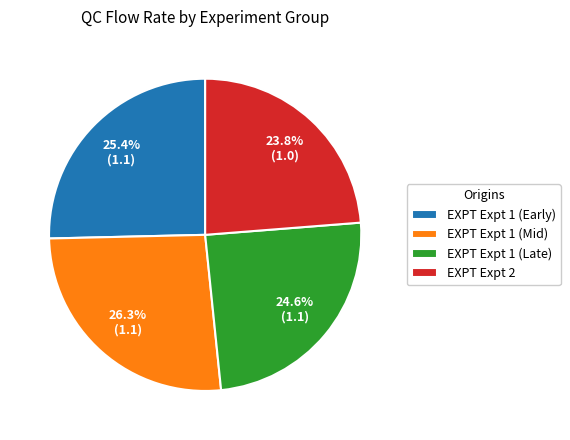

Which has a higher value, EXPT Expt 1 (Late) or EXPT Expt 1 (Early)?

EXPT Expt 1 (Early)